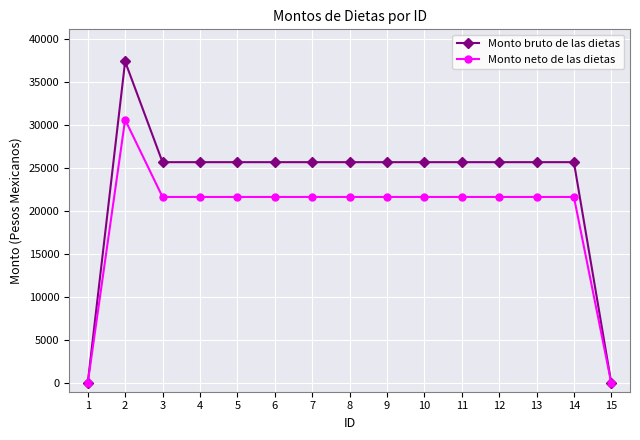

Reading left to right, extract all data points from this chart.

Monto bruto de las dietas: 1=0	2=37372	3=25674	4=25674	5=25674	6=25674	7=25674	8=25674	9=25674	10=25674	11=25674	12=25674	13=25674	14=25674	15=0
Monto neto de las dietas: 1=0	2=30606	3=21632	4=21632	5=21632	6=21632	7=21632	8=21632	9=21632	10=21632	11=21632	12=21632	13=21632	14=21632	15=0